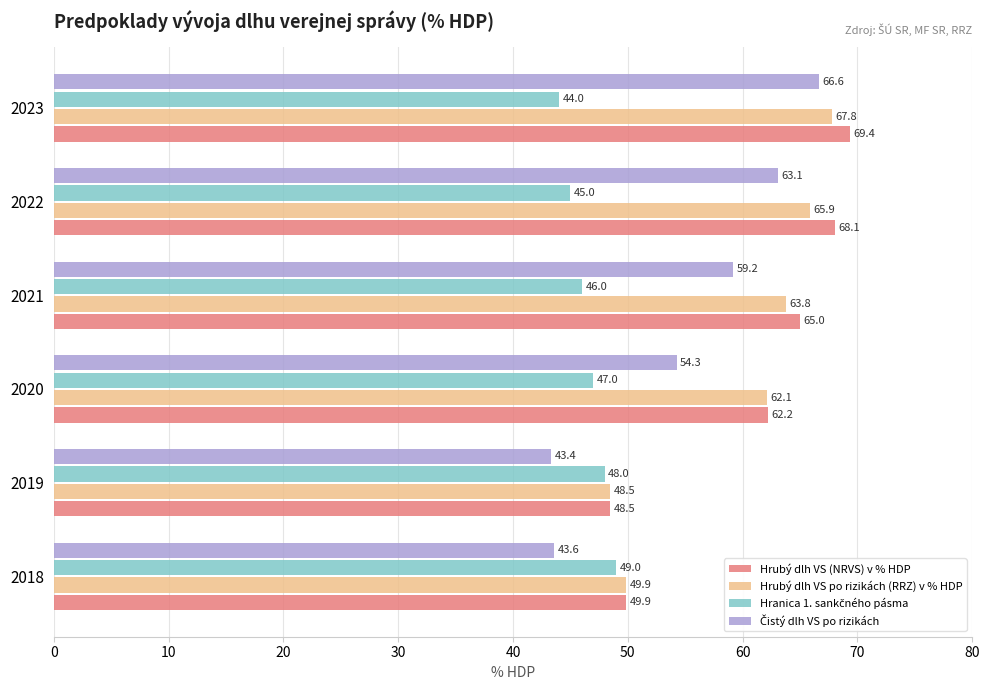

What value does the Hrubý dlh VS po rizikách (RRZ) v % HDP series have at 2018?

49.9